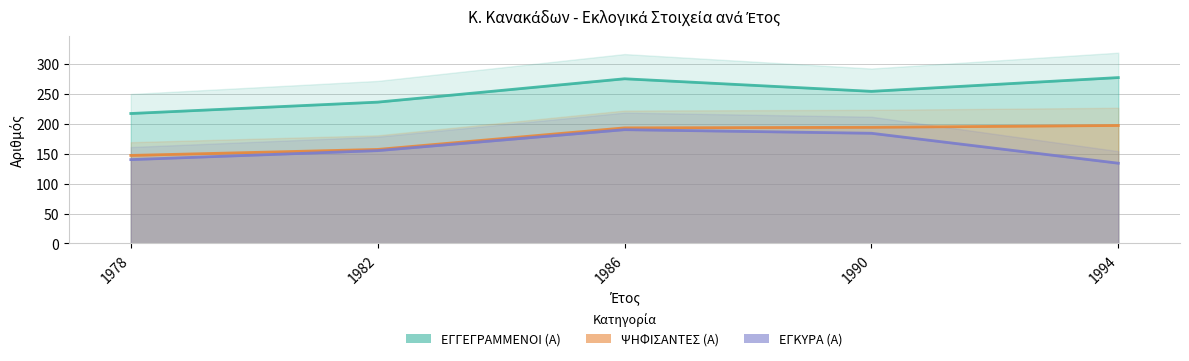

Rank the series by their average value, from highest to lowest.

ΕΓΓΕΓΡΑΜΜΕΝΟΙ (Α), ΨΗΦΙΣΑΝΤΕΣ (Α), ΕΓΚΥΡΑ (Α)